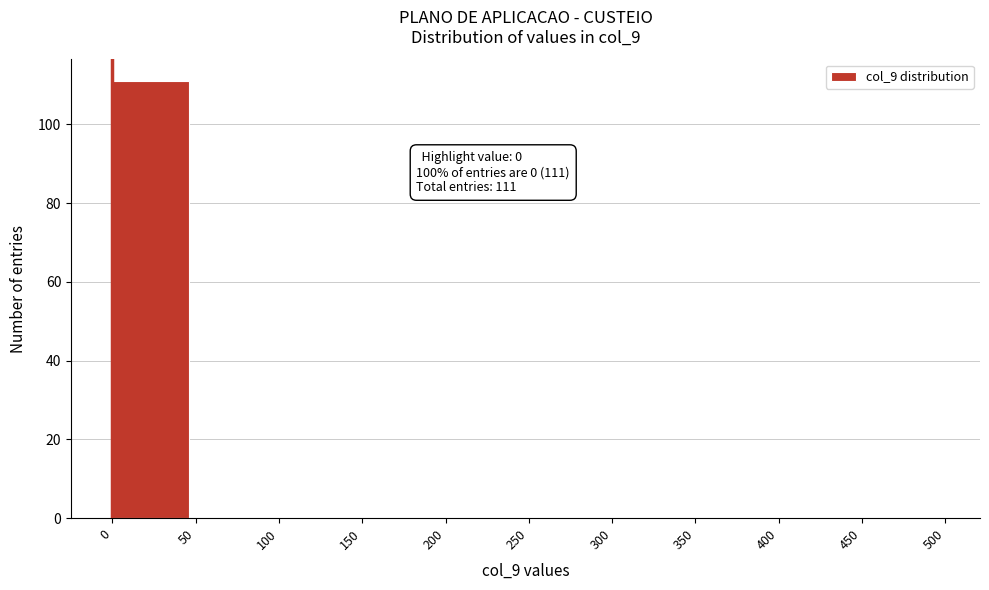

Which range on the x-axis has the tallest bar?

0 to 50